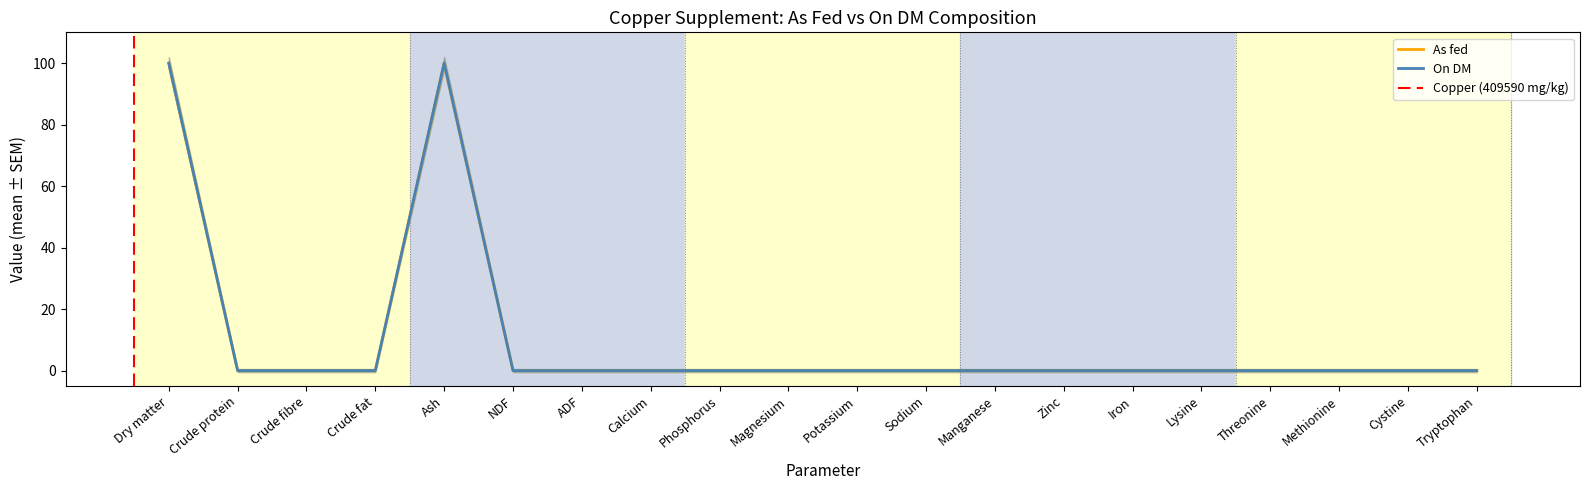

Which category has the highest value across all series?

Dry matter